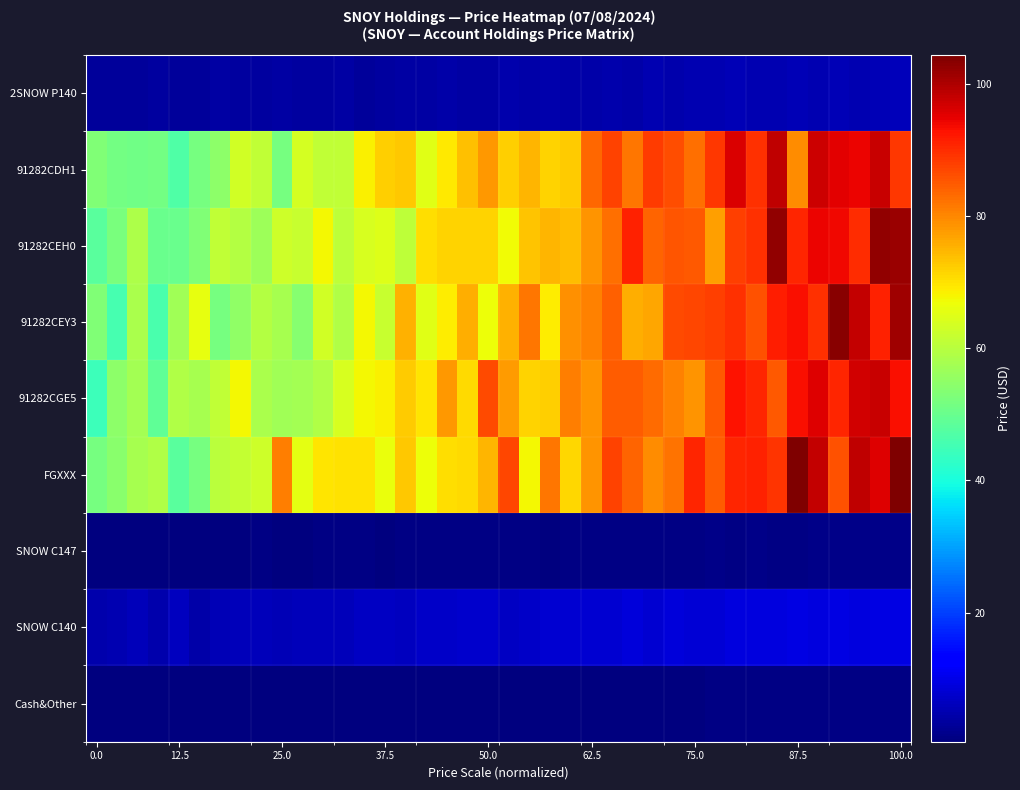

At how many categories does at least one series exceed 75?

25